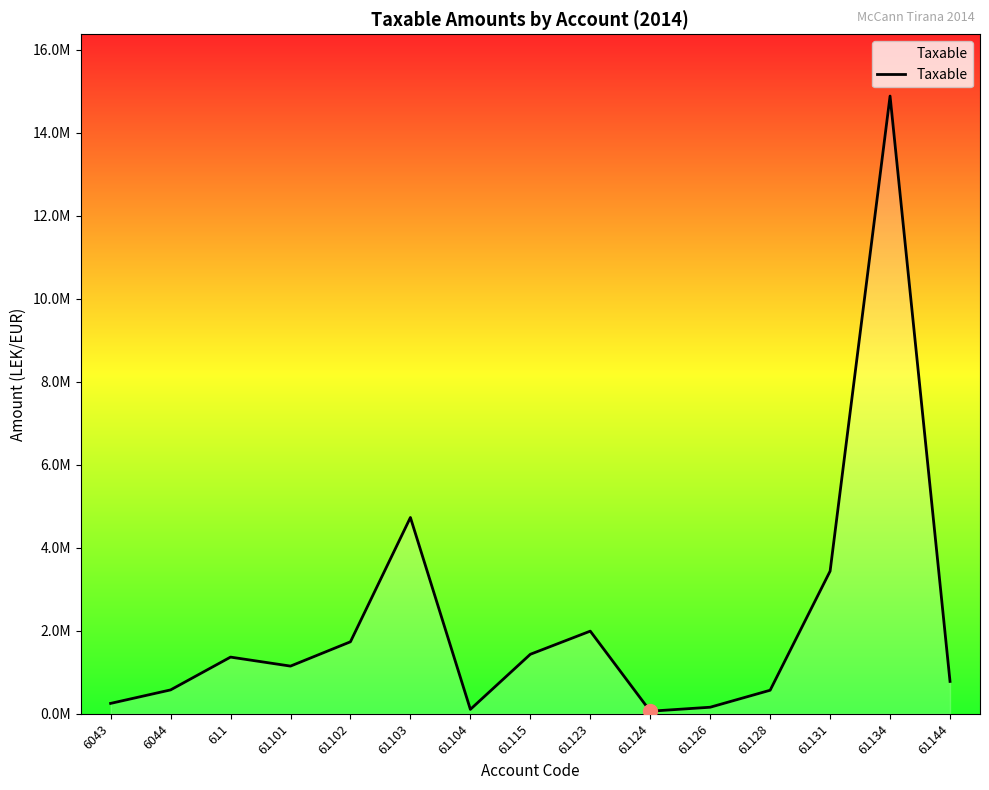

Is this an area chart (filled region under the line)?

Yes